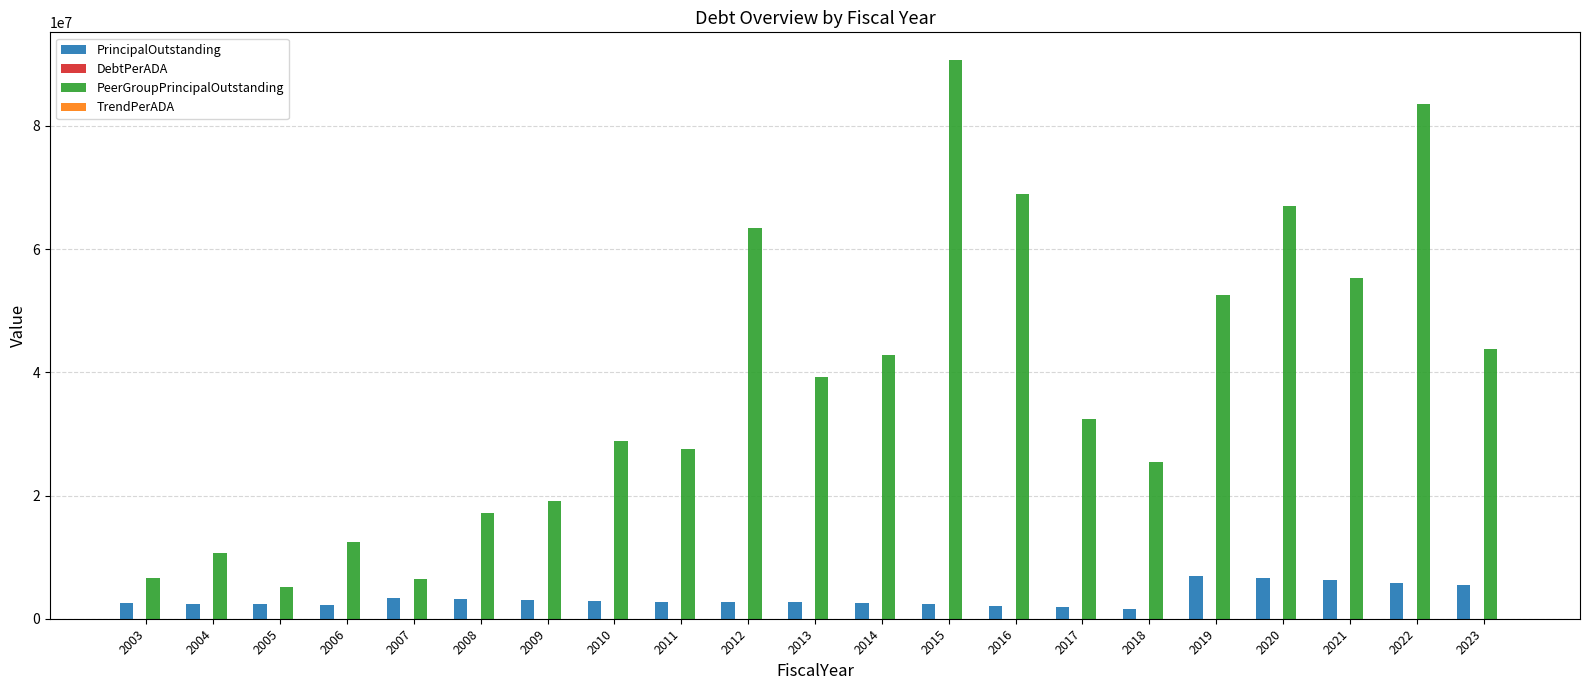

Which series has the largest total across all categories?

PeerGroupPrincipalOutstanding